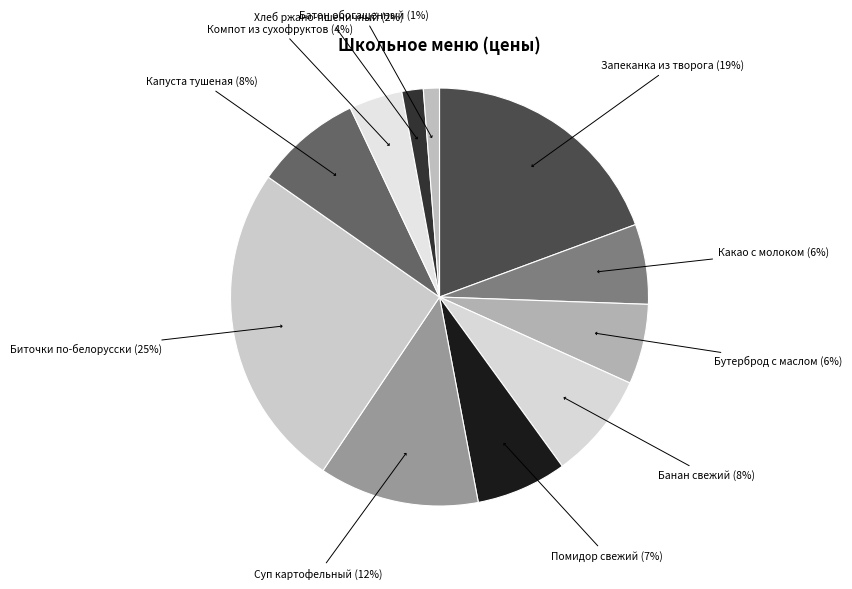

To the nearest percent, what is the difference between the largest and smallest slice percentages?

24%